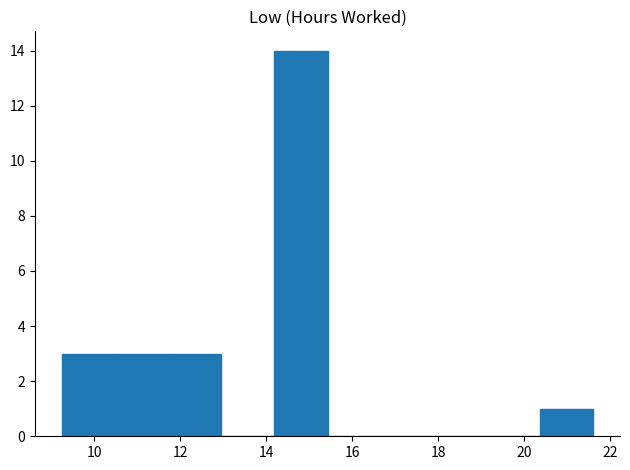

Reading left to right, list every bar in this chart as the range it spans on the x-axis followed by its height. Neither the bar edges nor the heights are printed on the chart, so give them approximately, as read against the axes.

9.2 to 10.4: 3
10.4 to 11.8: 3
11.8 to 13.0: 3
13.0 to 14.2: 0
14.2 to 15.4: 14
15.4 to 16.6: 0
16.6 to 17.8: 0
17.8 to 19.2: 0
19.2 to 20.4: 0
20.4 to 21.6: 1